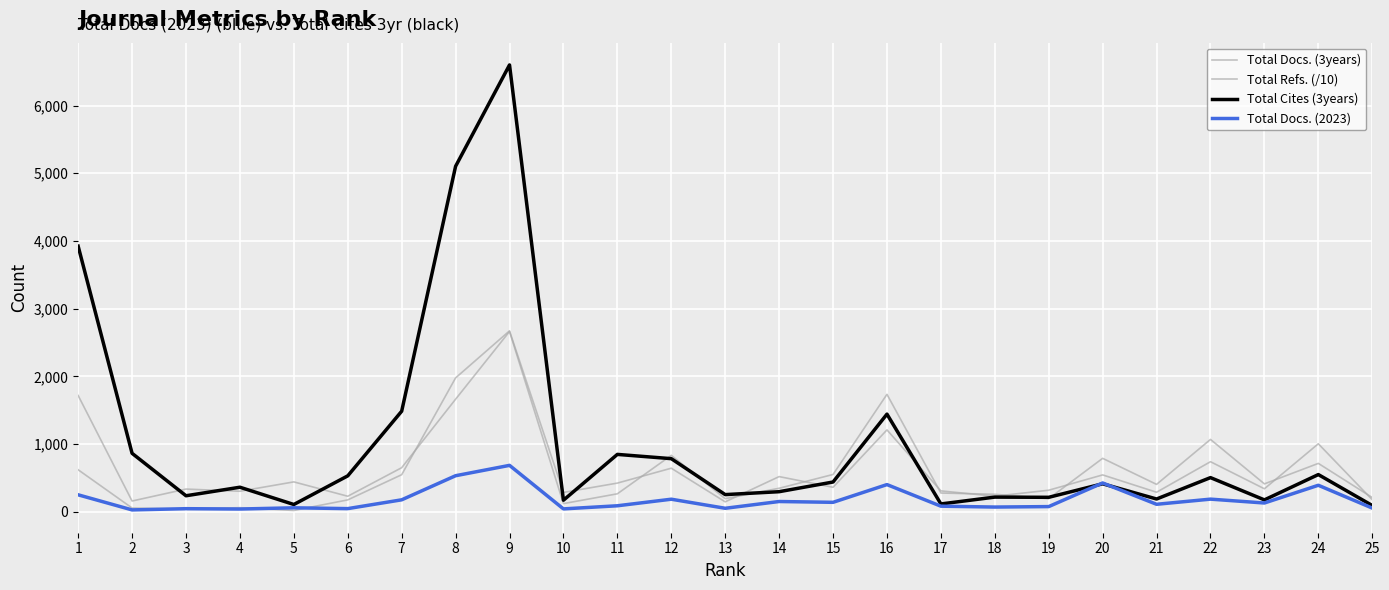

How many lines are shown in the chart?

4